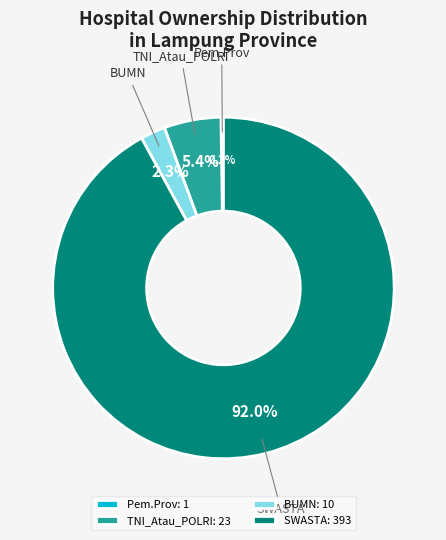

Is SWASTA the majority of the pie?

Yes